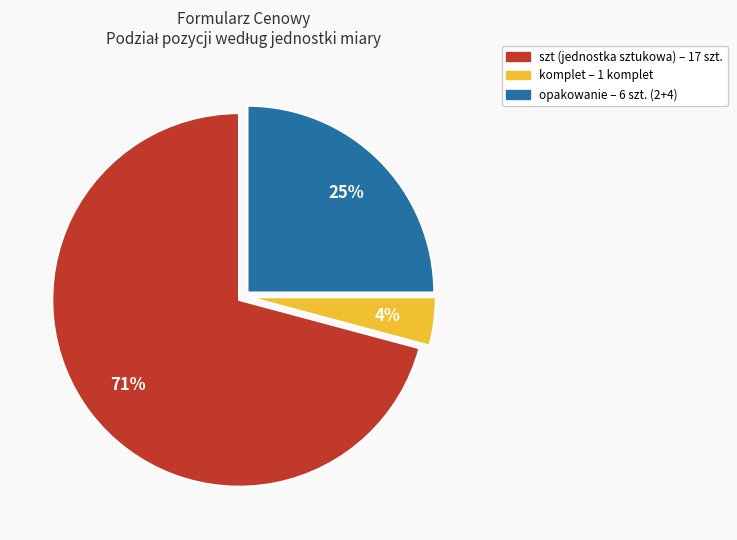

How many slices are in this pie chart?

3